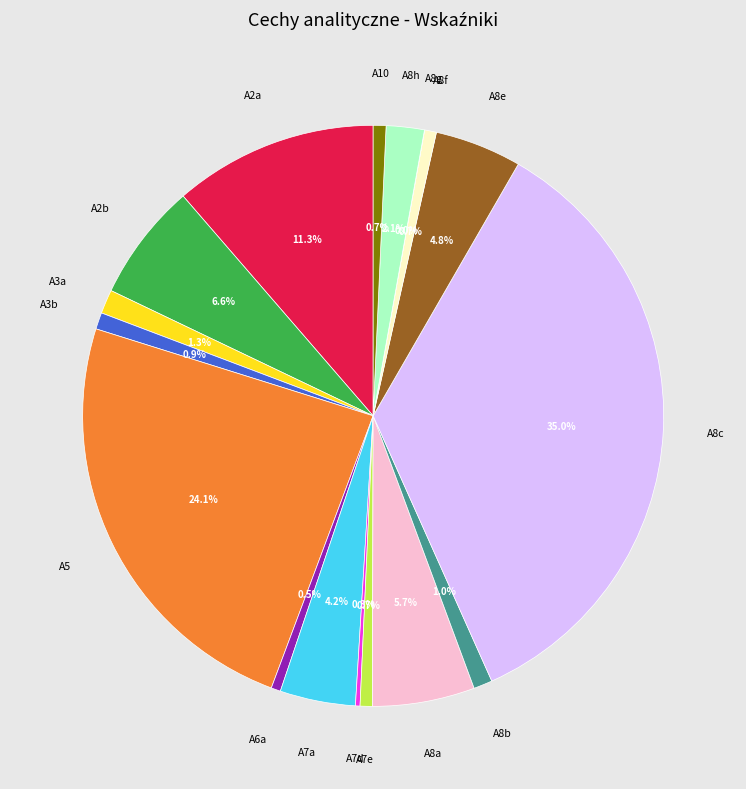

To the nearest percent, what is the difference between the largest and smallest slice percentages?

35%